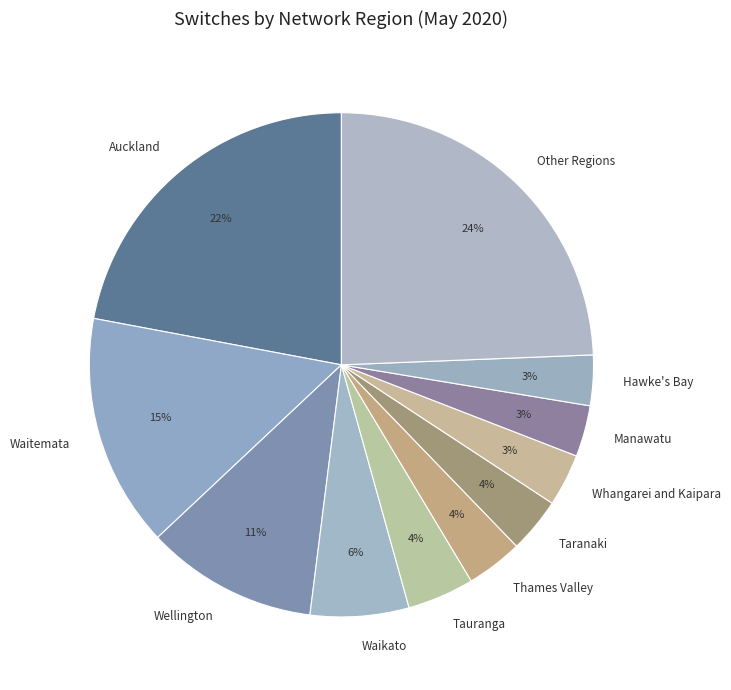

Do Waikato and Wellington together represent more than half of the pie?

No